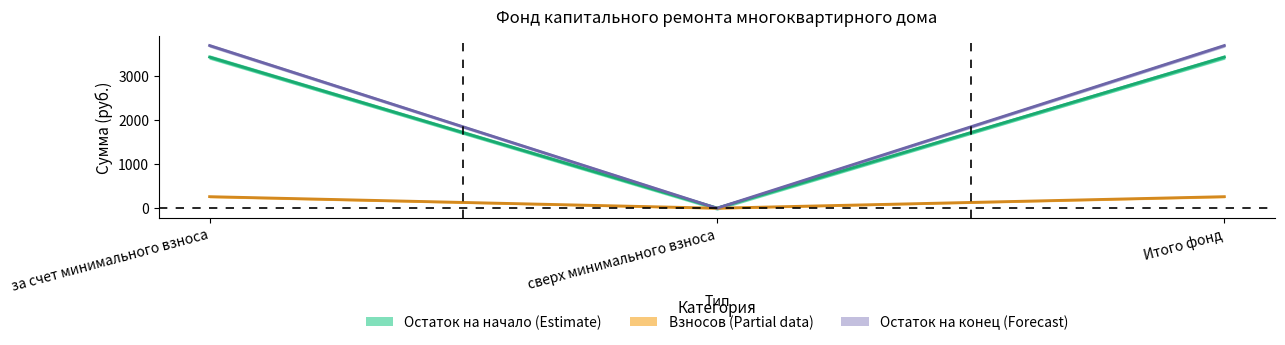

What is the sum of all Остаток на начало values?

6863.4